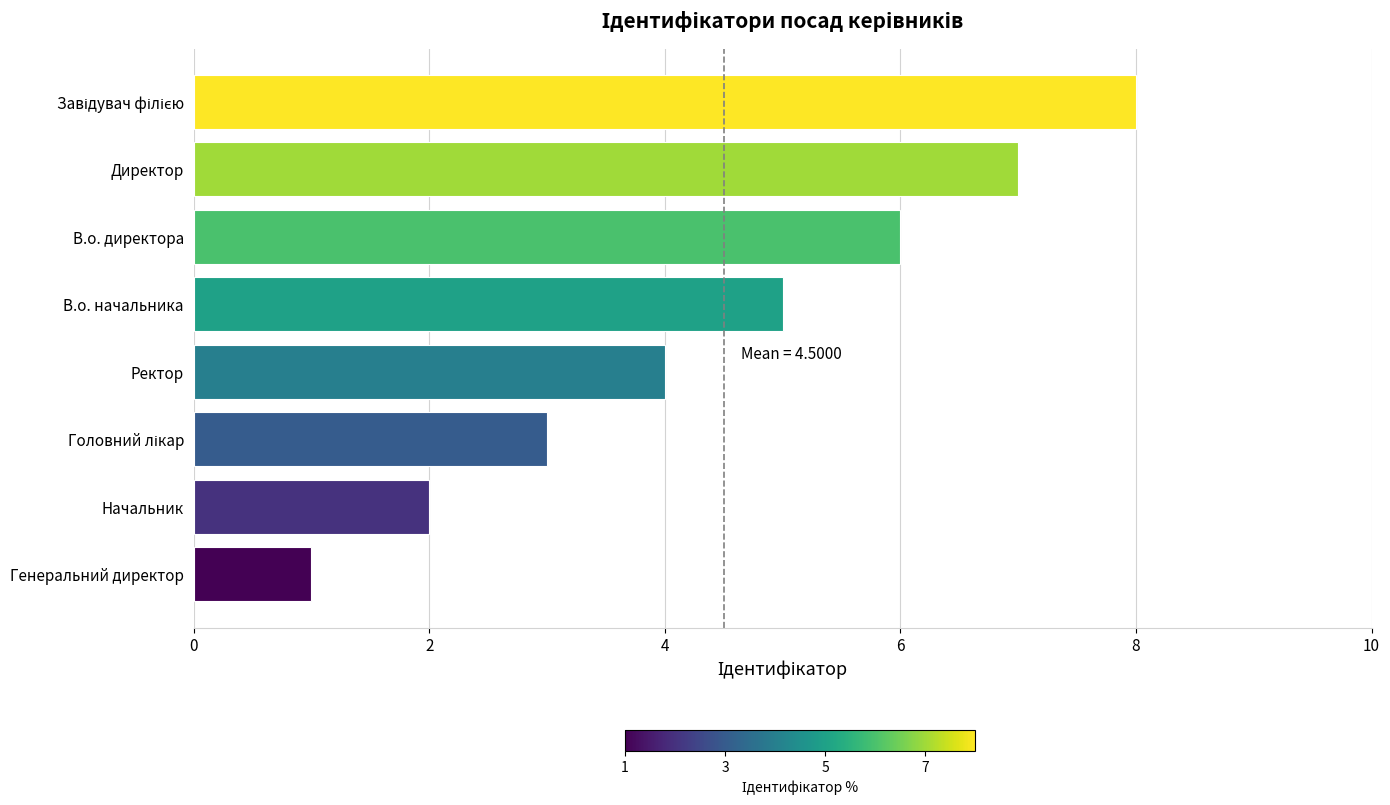

Read the value at Ректор.

4